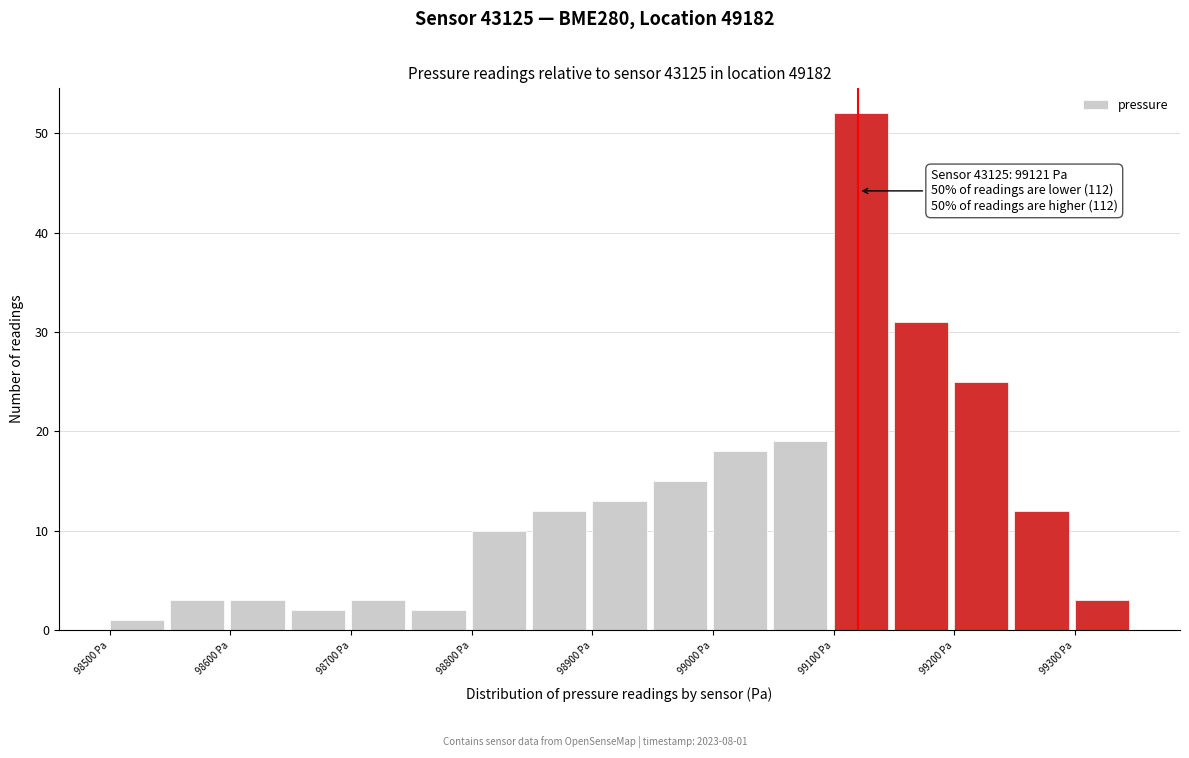

Which range on the x-axis has the tallest bar?

99100 to 99150